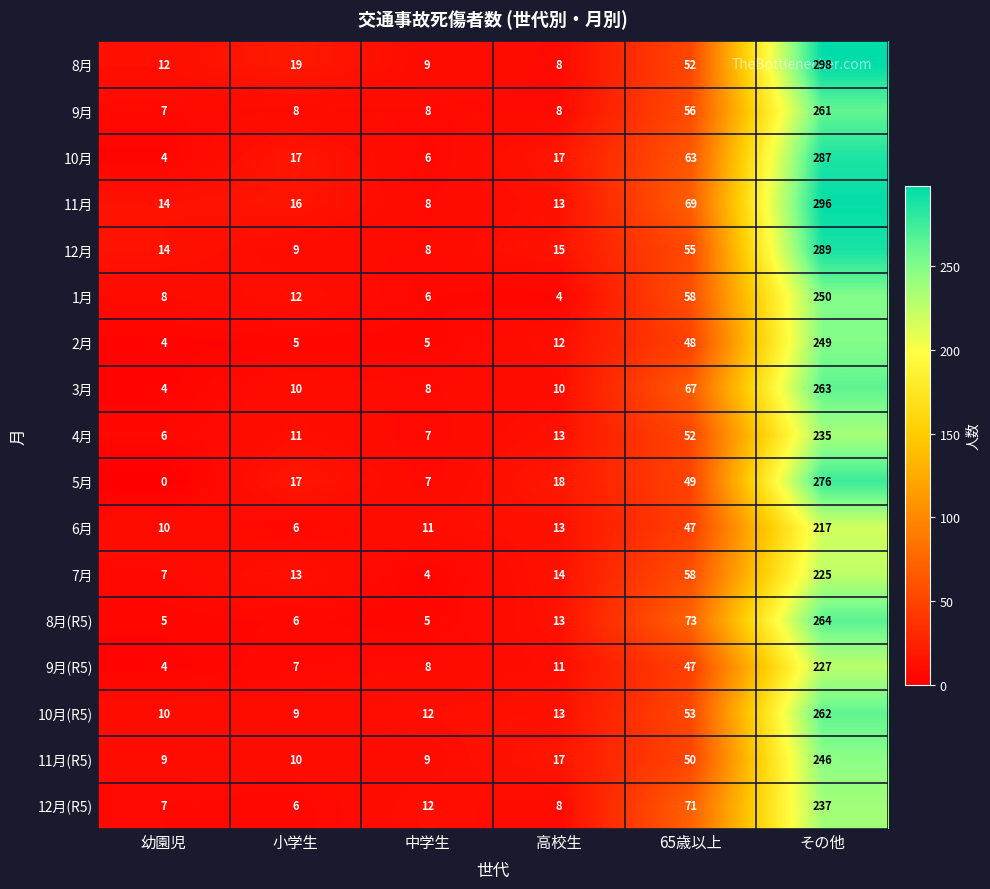

Which series has the largest range (max minus min)?

8月